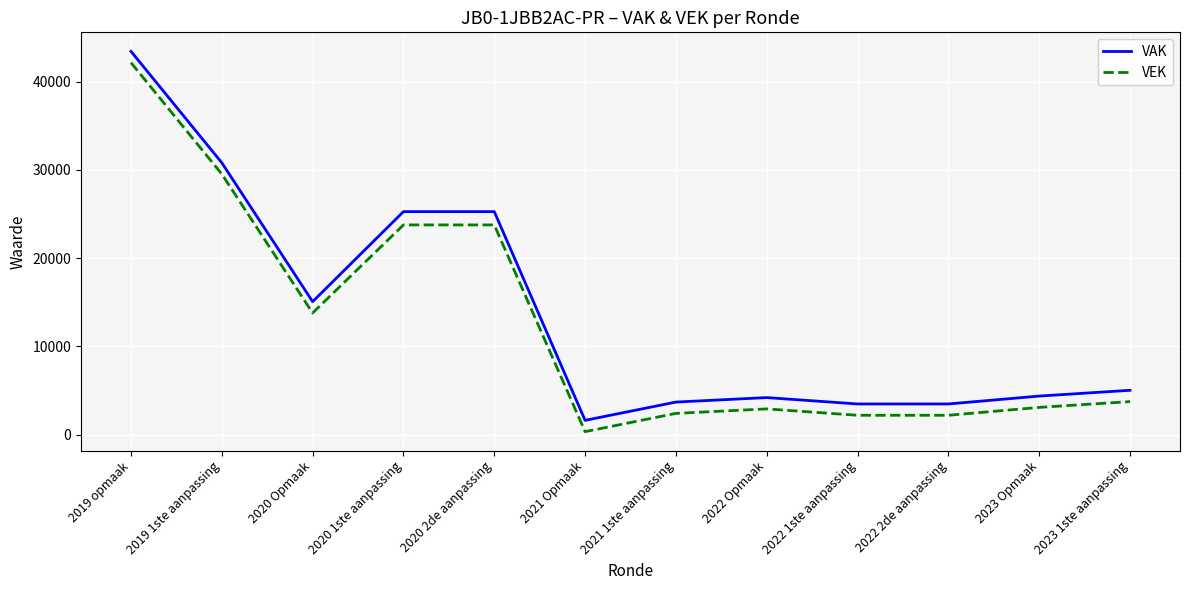

The value of VAK at 2022 1ste aanpassing is 5835. True or false?

False